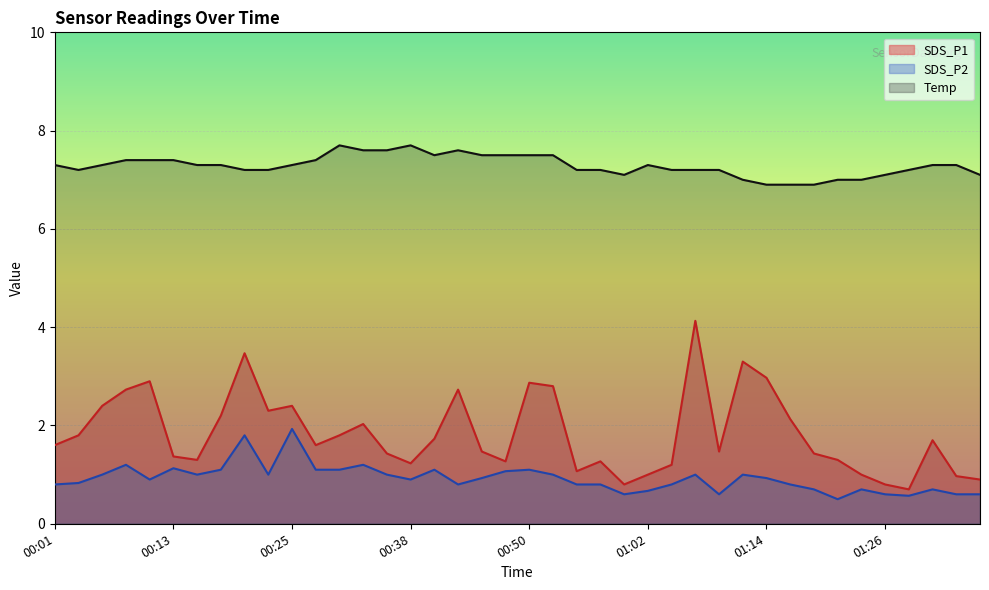

True or false: SDS_P2 and Temp intersect in this chart.

False